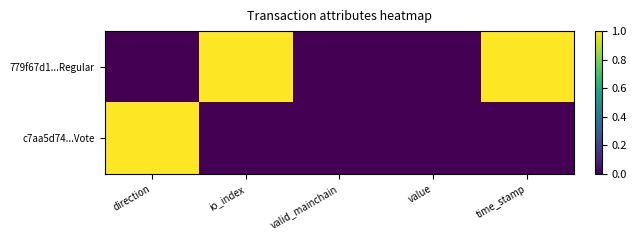

At how many categories does at least one series exceed 0?

3